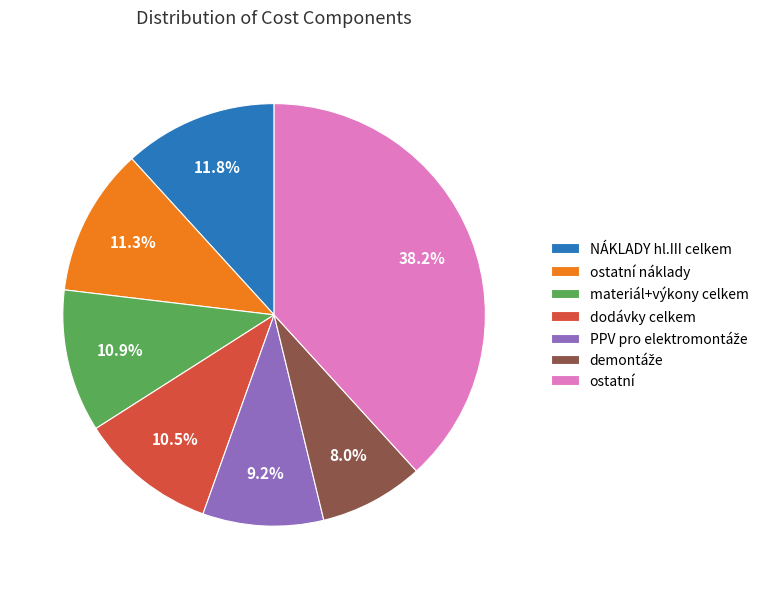

Do ostatní náklady and materiál+výkony celkem together represent more than half of the pie?

No